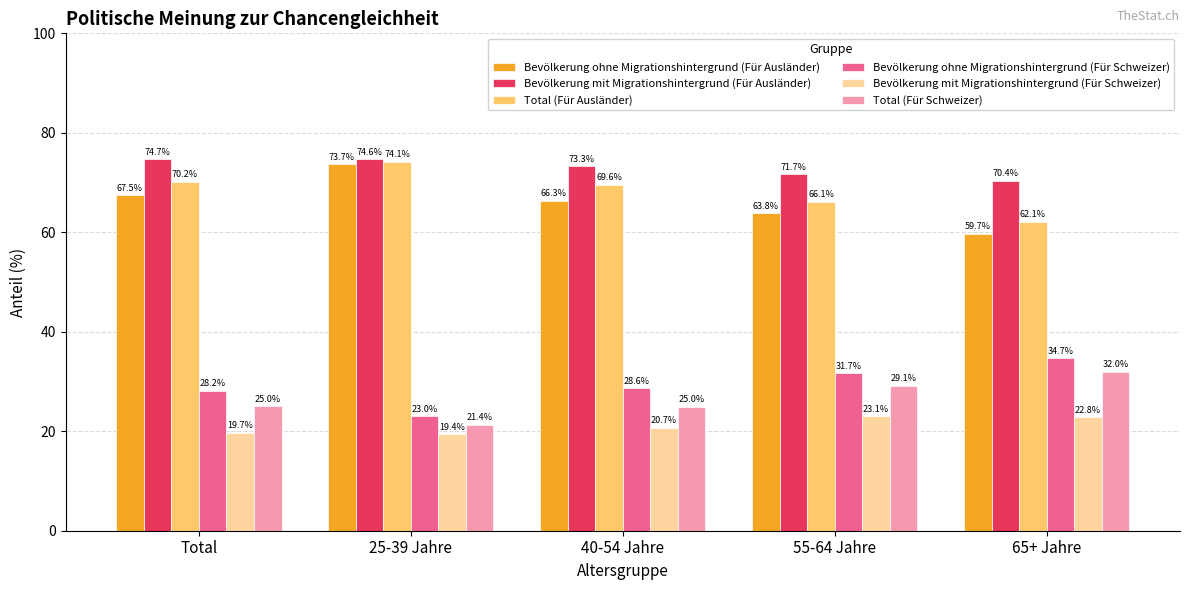

Is the value of Bevölkerung mit Migrationshintergrund (Für Ausländer) at Total greater than the value of Total (Für Ausländer) at 25-39 Jahre?

Yes